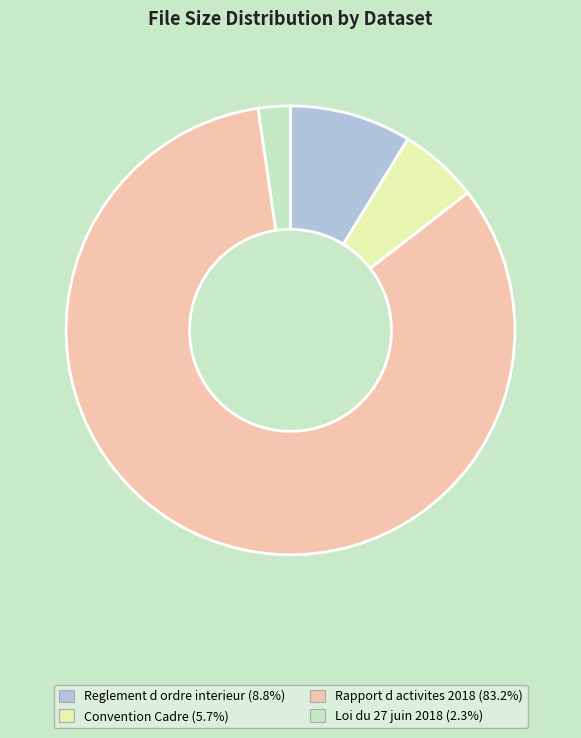

Approximately how many times larger is the value at Reglement d ordre interieur (8.8%) compared to Convention Cadre (5.7%)?

1.5